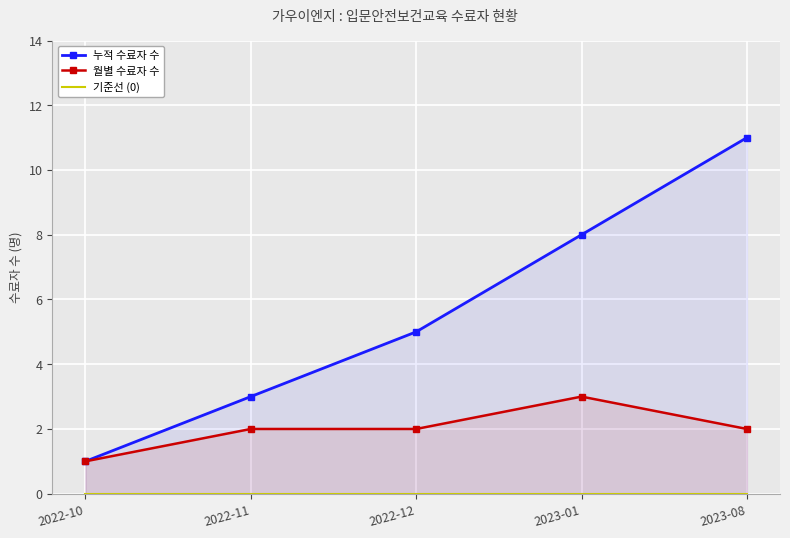

Reading left to right, list all the values displayed in this chart.

누적 수료자 수: 1	3	5	8	11
월별 수료자 수: 1	2	2	3	2
기준선 (0): 0	0	0	0	0